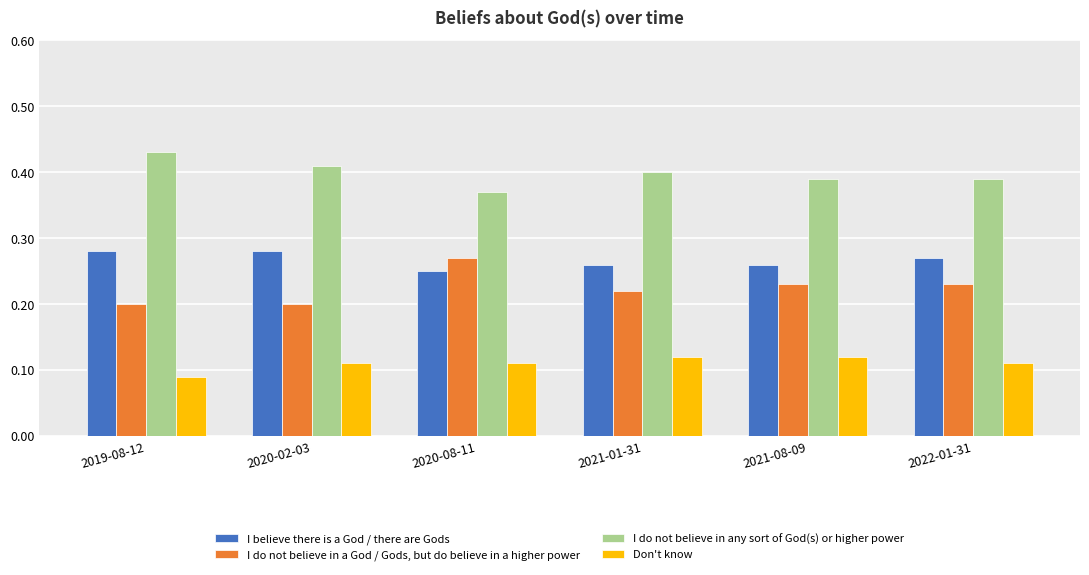

Which series has the largest total across all categories?

I do not believe in any sort of God(s) or higher power